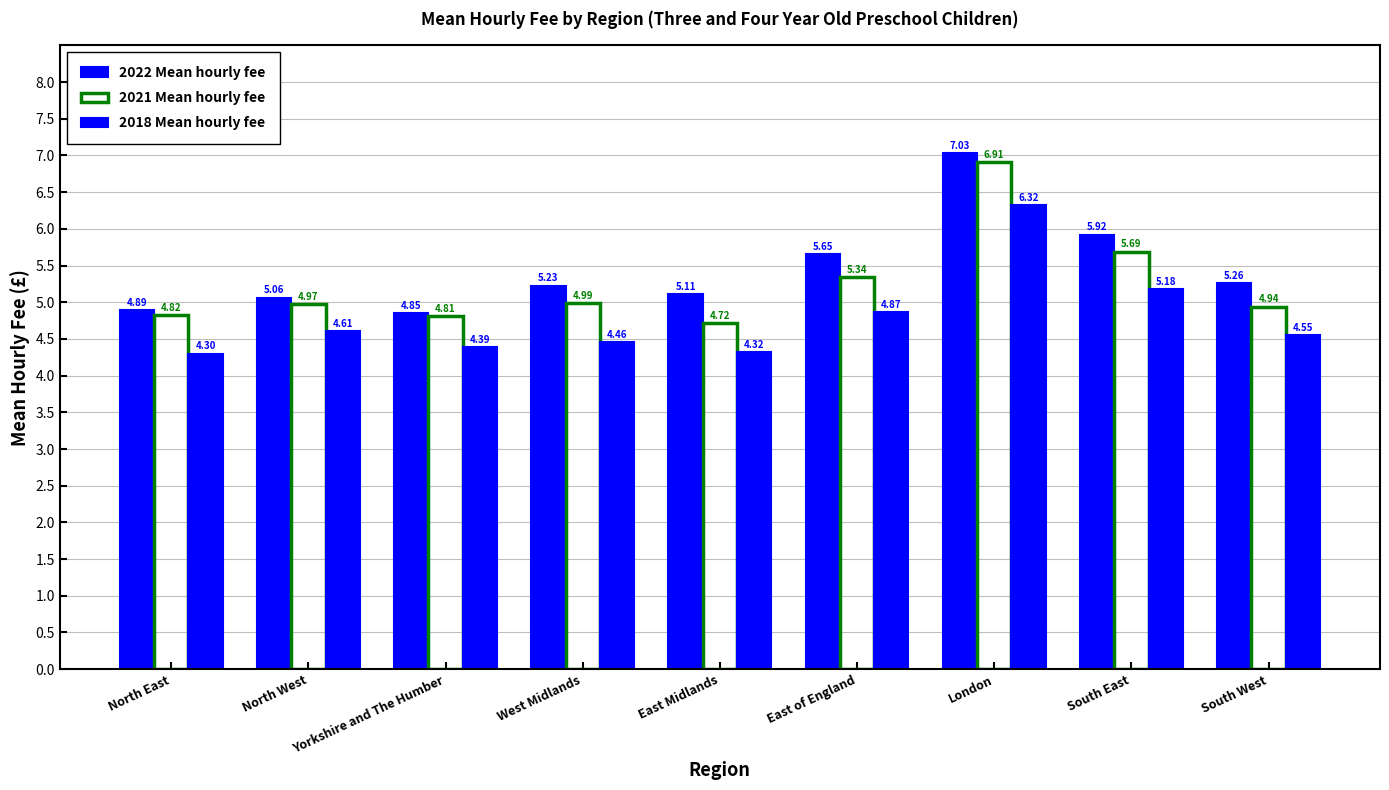

What is the value of the 2021 Mean hourly fee bar at the 9th from the left?

4.9